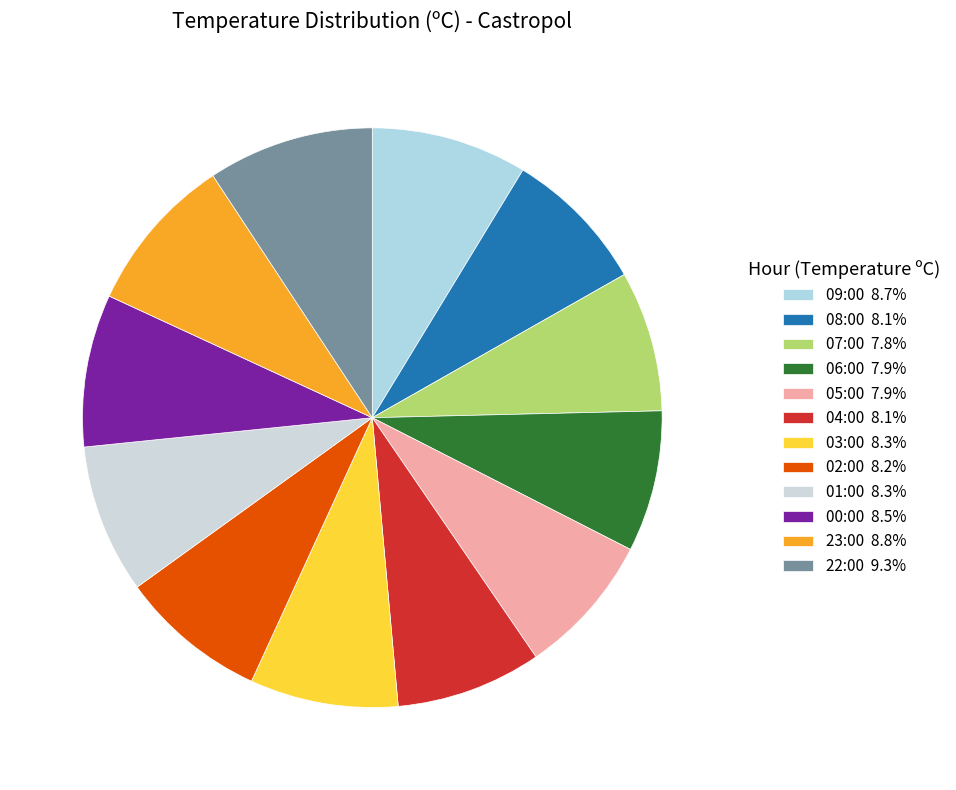

Count the number of slices in the pie.

12